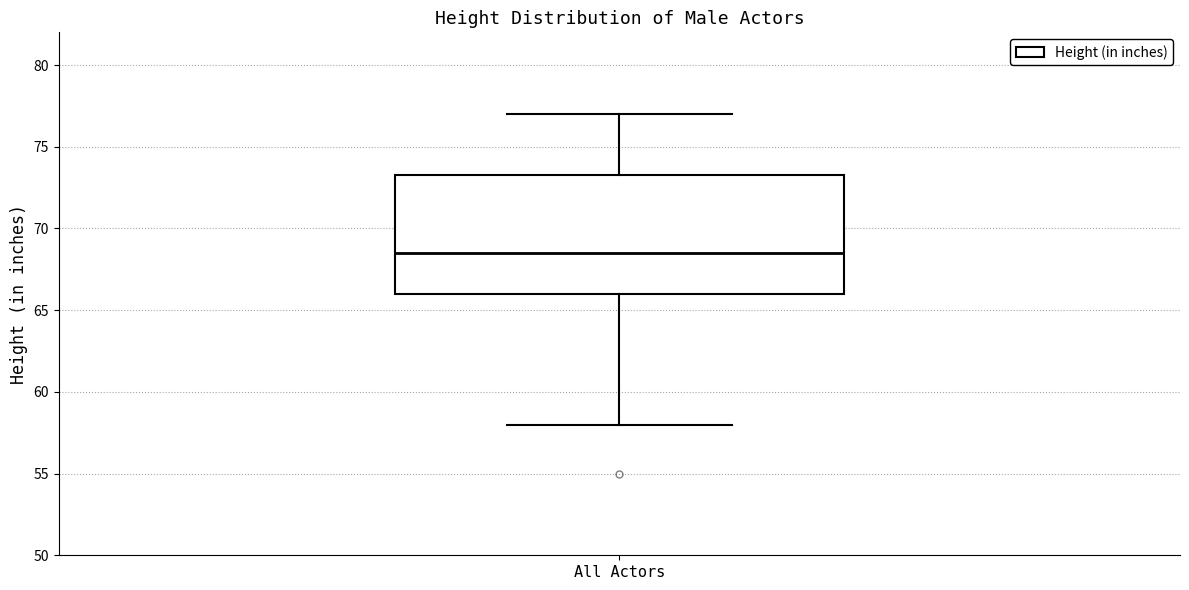

Read this box plot against the y-axis: the position of the median line, the range covered by the box, and the ends of both whiskers. The values are not printed on the chart, so give them approximately, as read against the axis.

median 68.5, box 66.0 to 73.5, whiskers 58.0 to 77.0